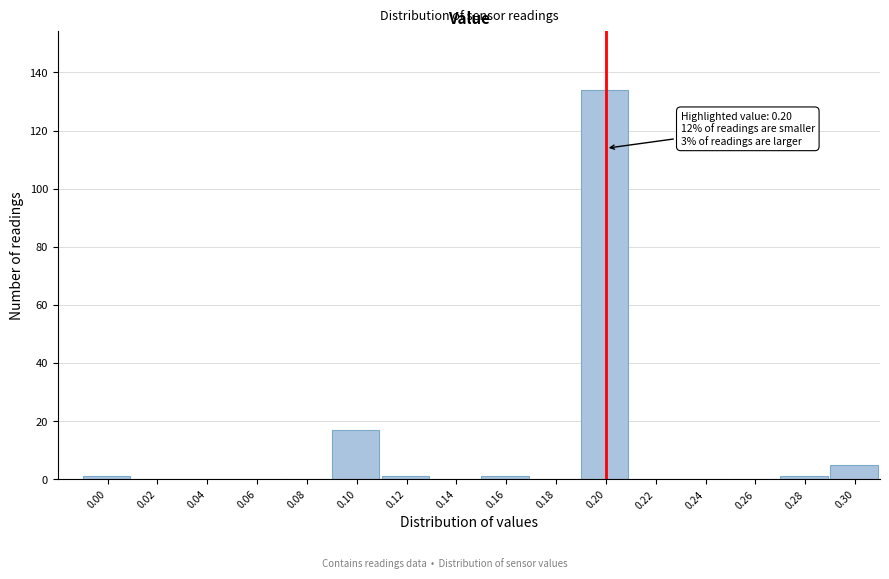

Reading right to left, transcribe all the data shown in this chart.

0.30=5	0.28=1	0.26=0	0.24=0	0.22=0	0.20=134	0.18=0	0.16=1	0.14=0	0.12=1	0.10=17	0.08=0	0.06=0	0.04=0	0.02=0	0.00=1